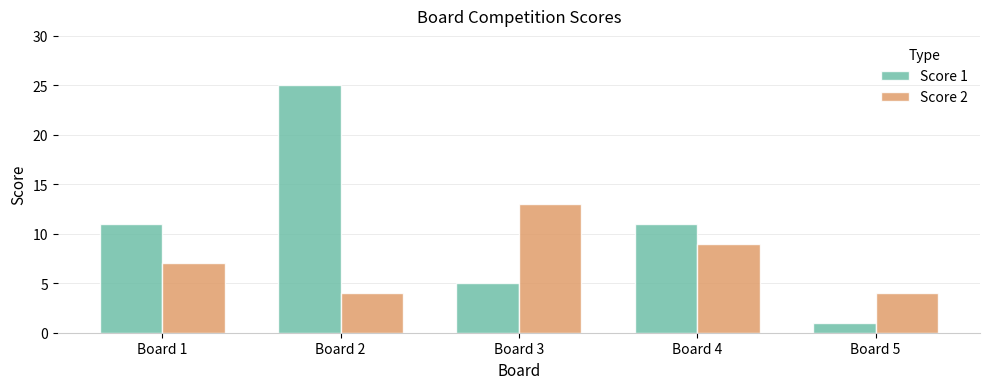

List the series in order of their overall mean, highest first.

Score 1, Score 2